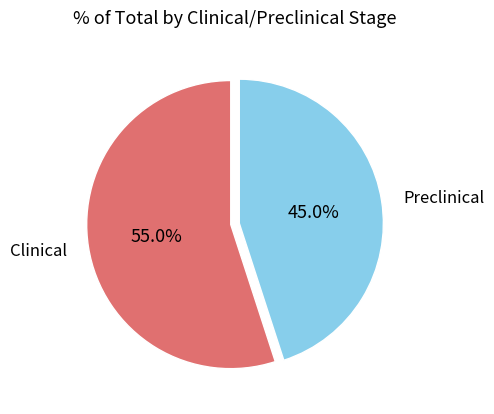

True or false: Clinical accounts for 70% of the total.

False